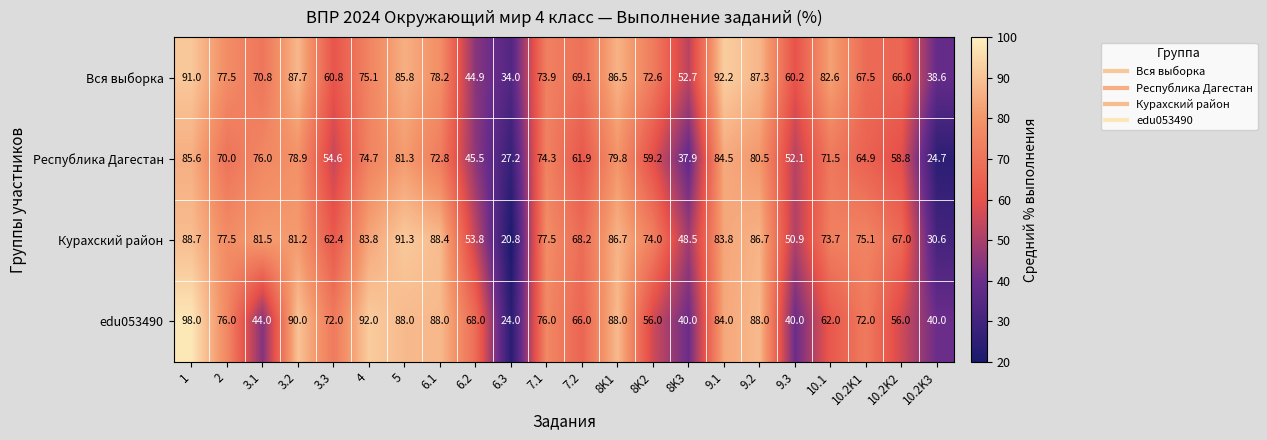

What is the minimum value for edu053490?

24.0